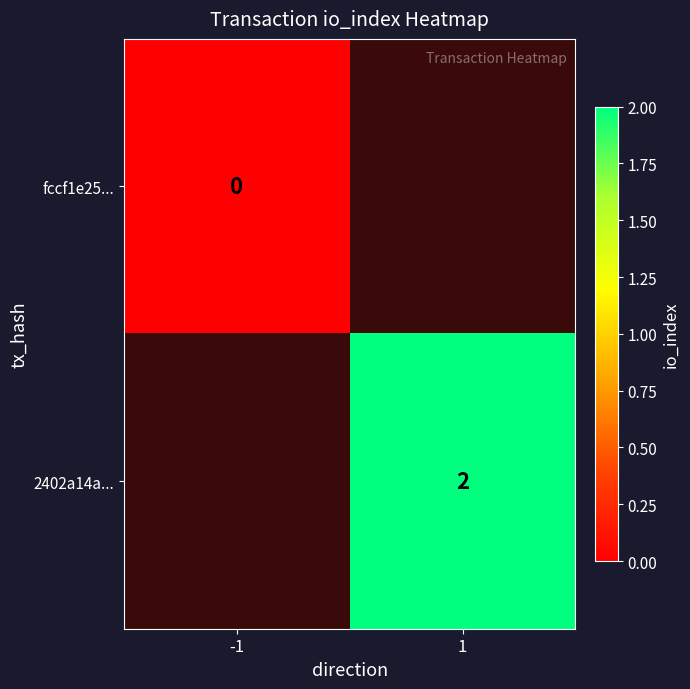

What is the maximum value shown in the chart?

2.0